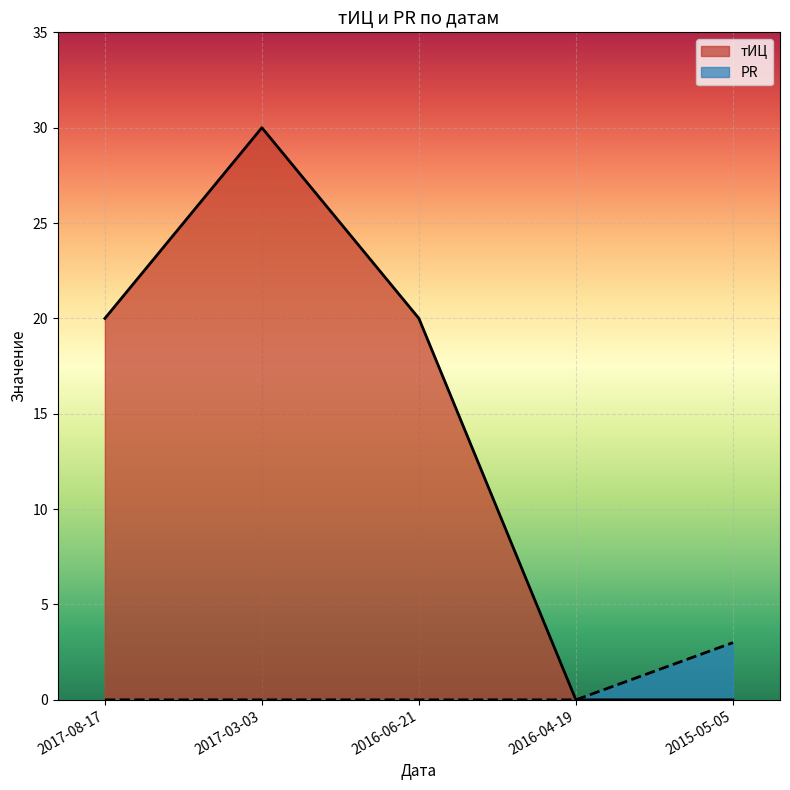

How many data points in PR are above 0?

1